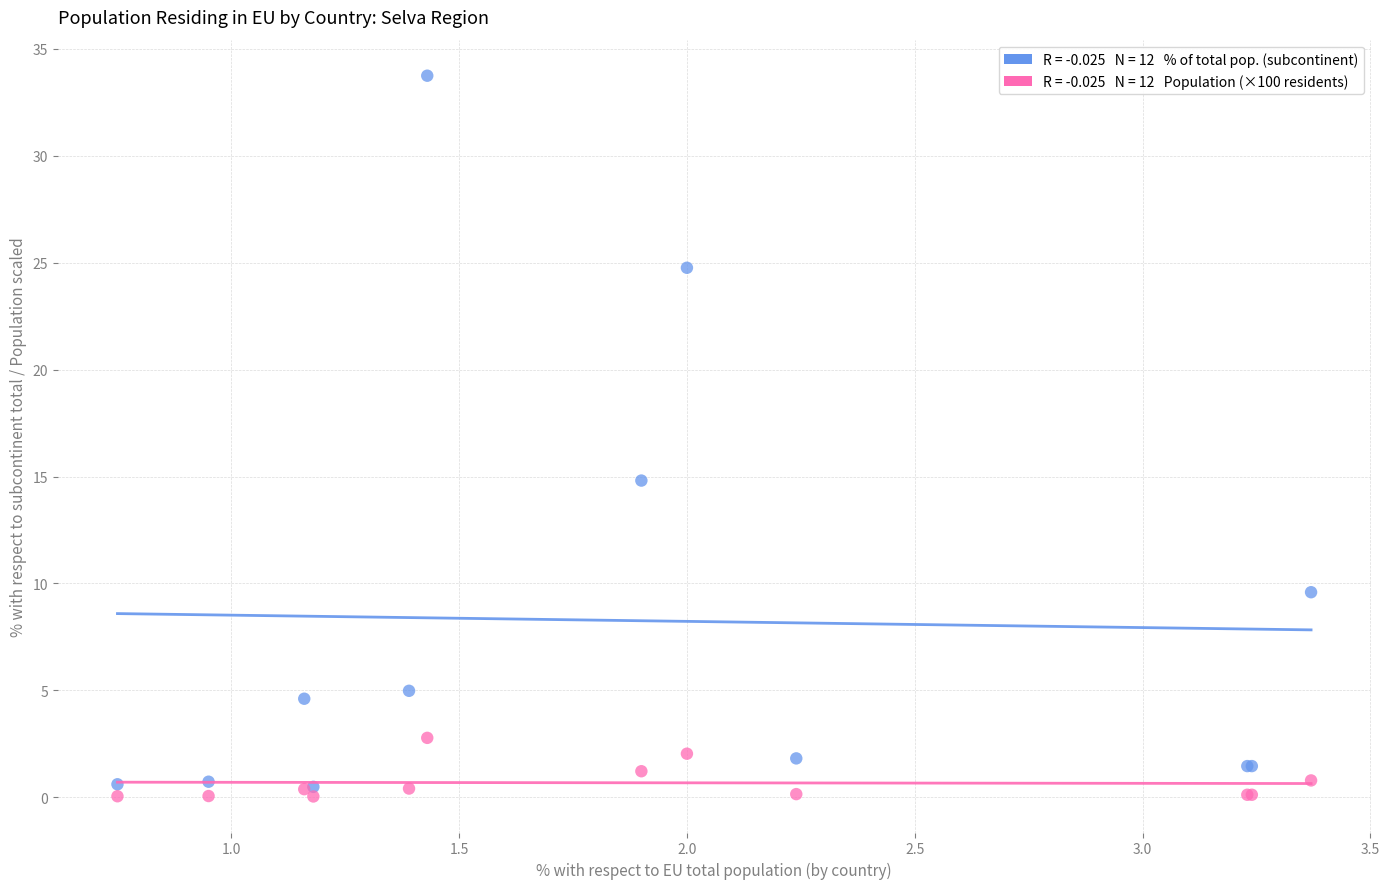

Across all series, what Y value is closest to 16?

14.8